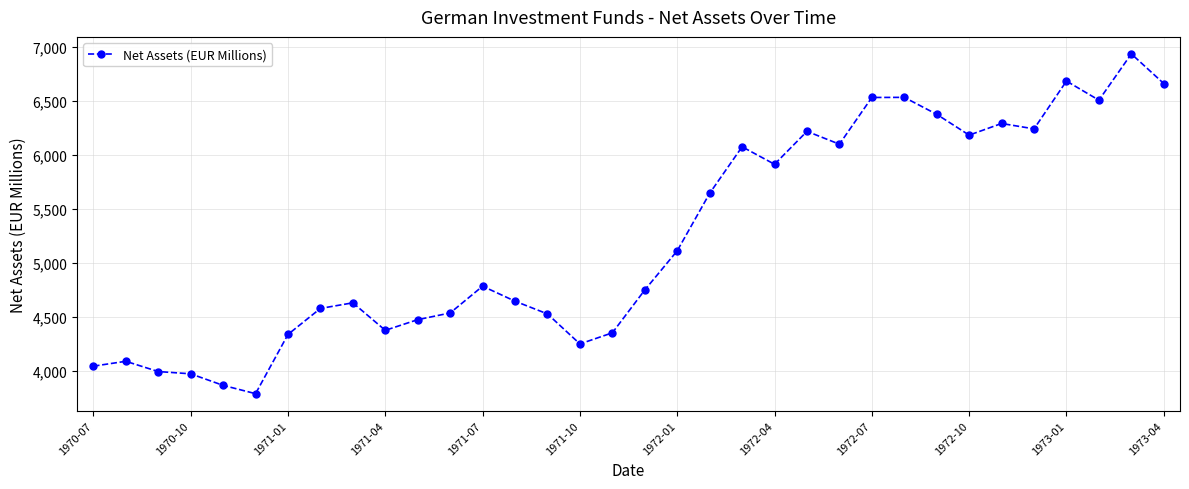

What is the smallest value displayed?

3786